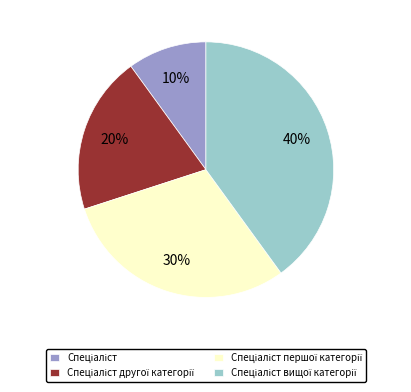

Is there any slice that represents more than half of the pie?

No